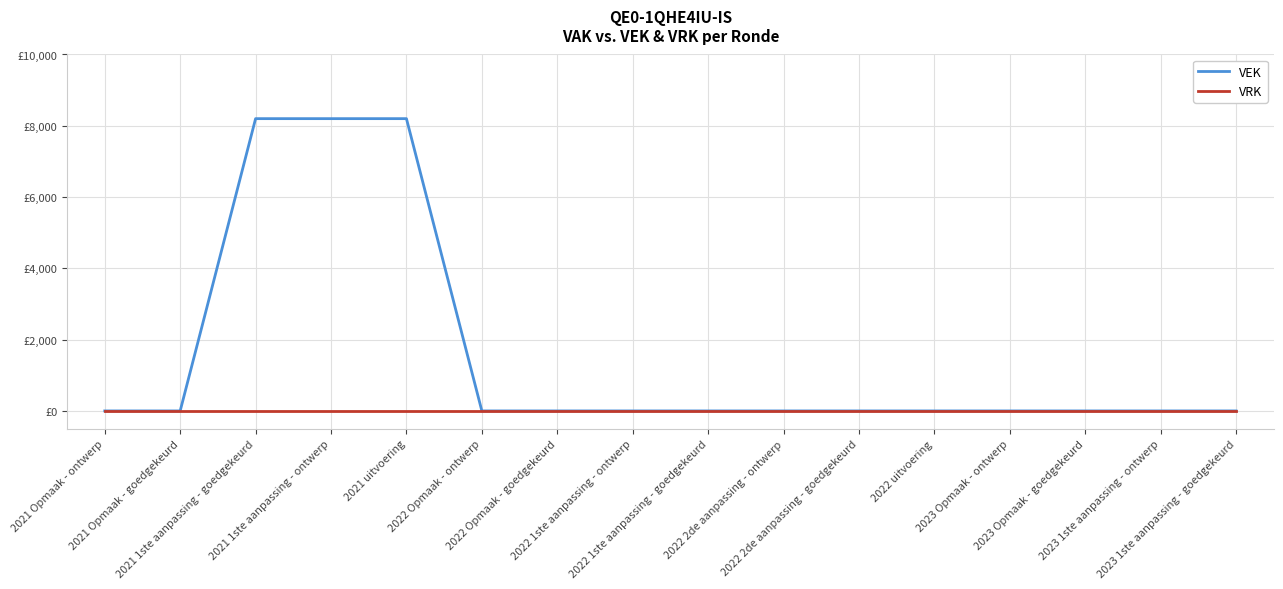

Does the chart display data point markers on the line(s)?

No